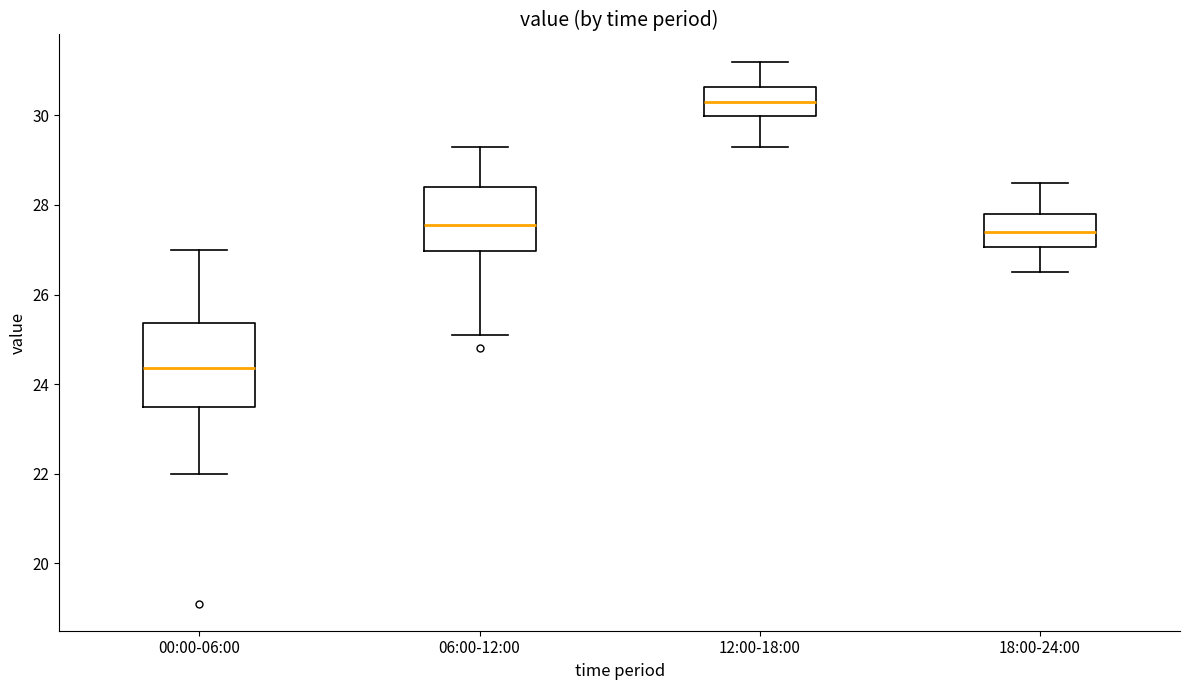

Which box has the highest median line?

12:00-18:00